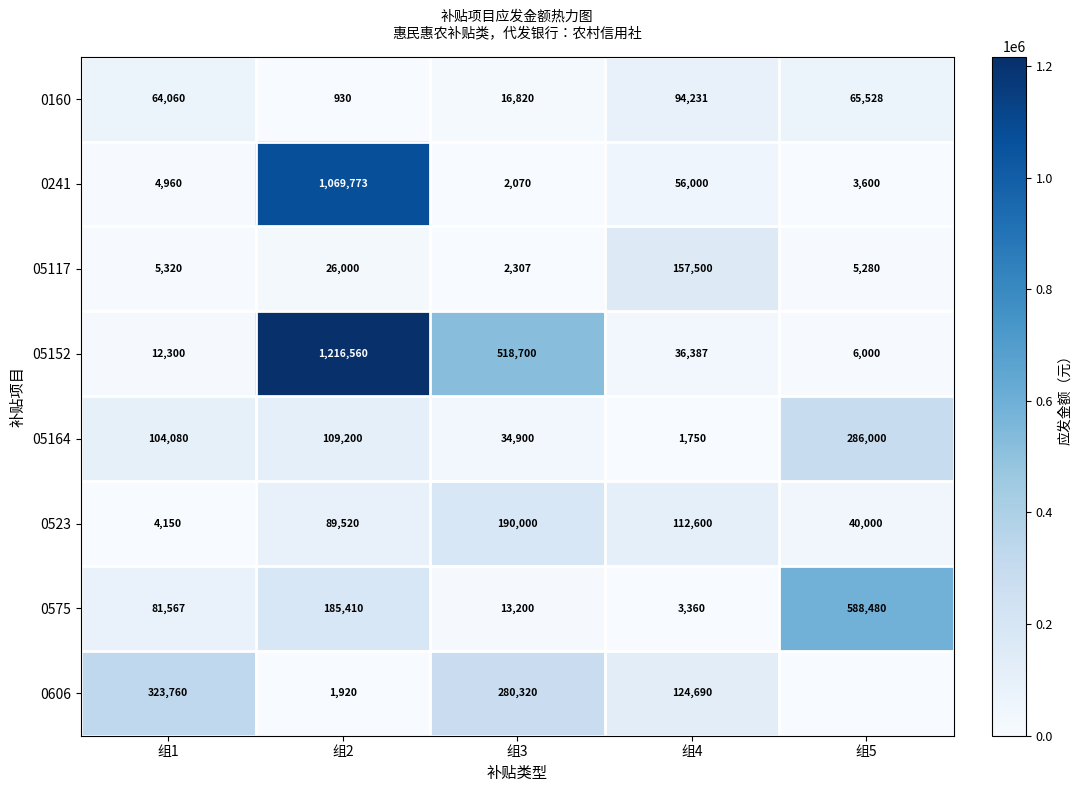

Rank the series at 组4 from highest to lowest value.

05117, 0606, 0523, 0160, 0241, 05152, 0575, 05164